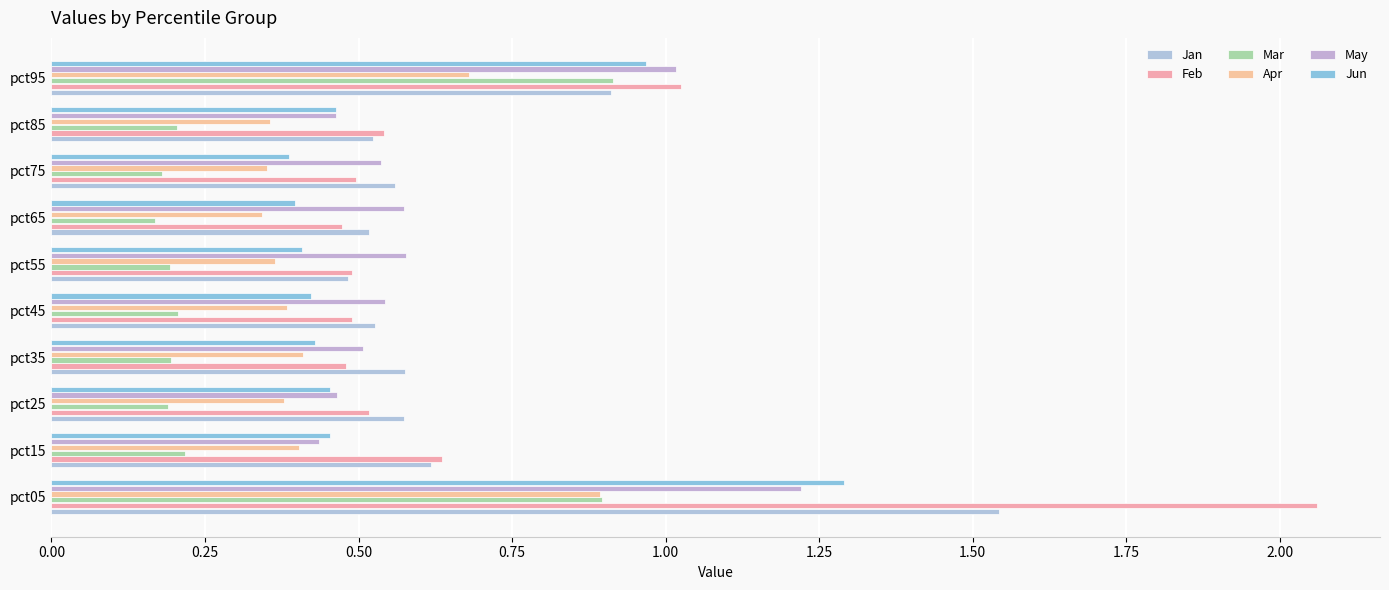

What is the average value of the Jun series?

0.6